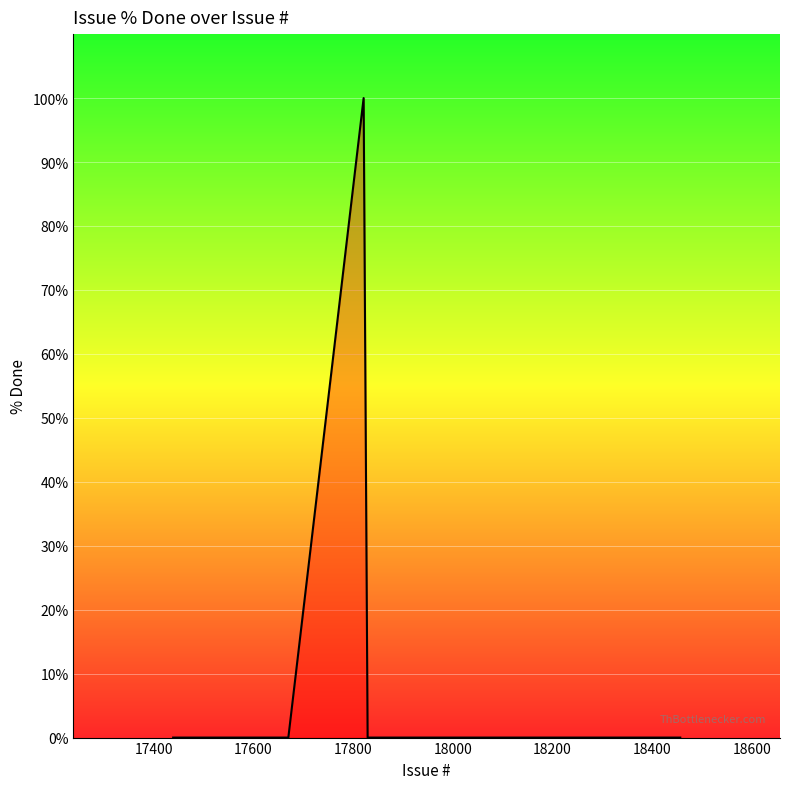

What is the maximum value shown in the chart?

100